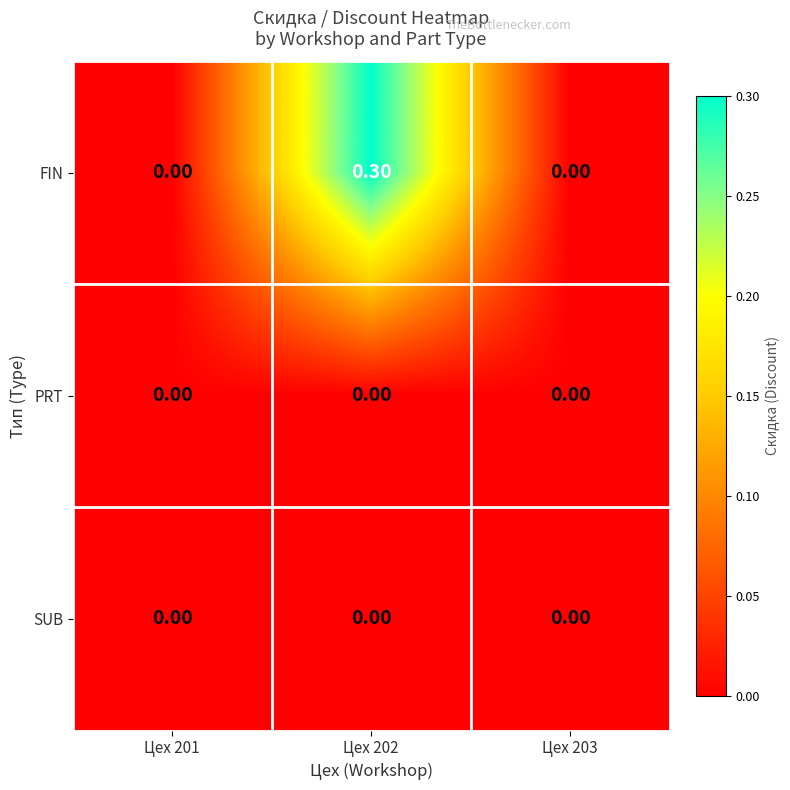

What is the total value across all series at Цех 202?

0.3